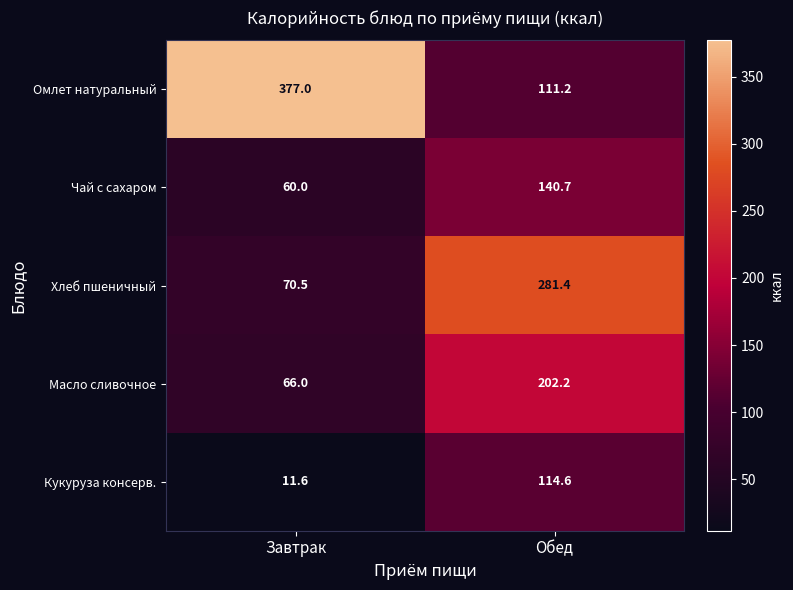

What is the total value across all series at Обед?

850.1